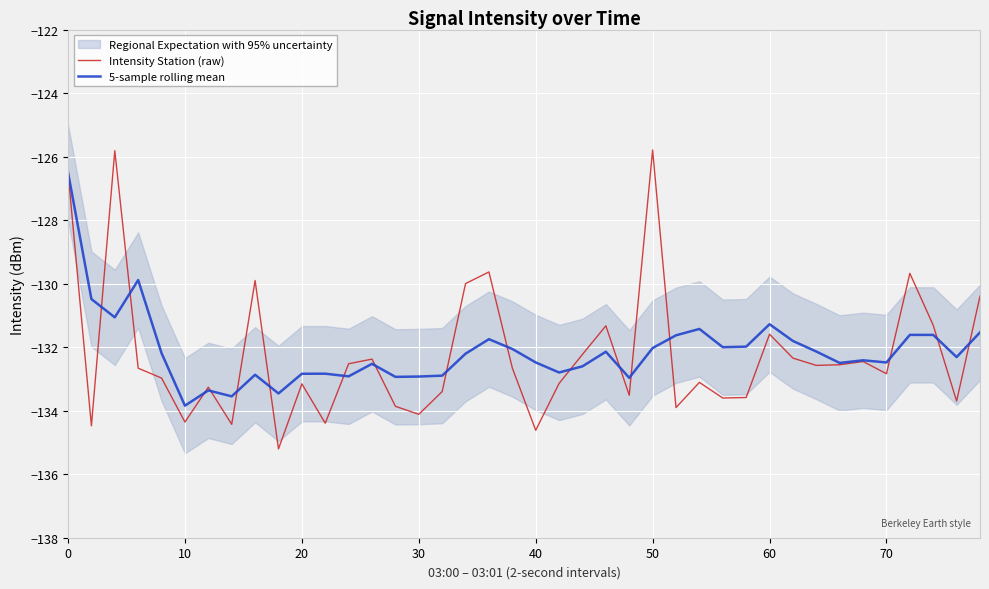

What is the minimum value for Intensity Station (raw)?

-135.2